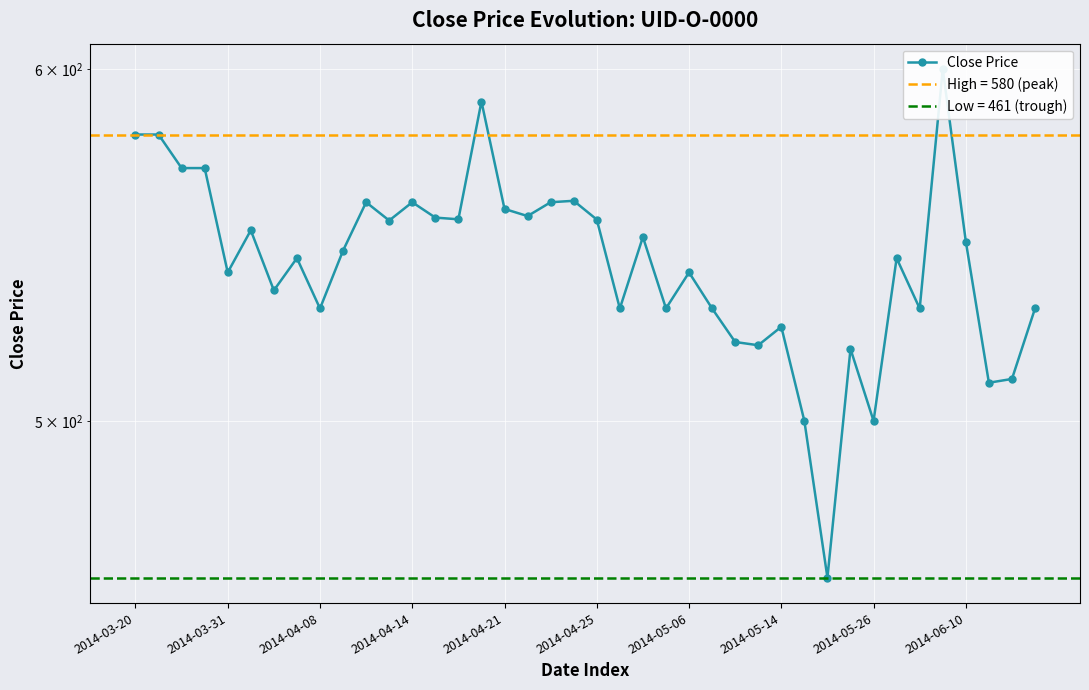

The chart shows a value of 222.7 at 21. True or false?

False